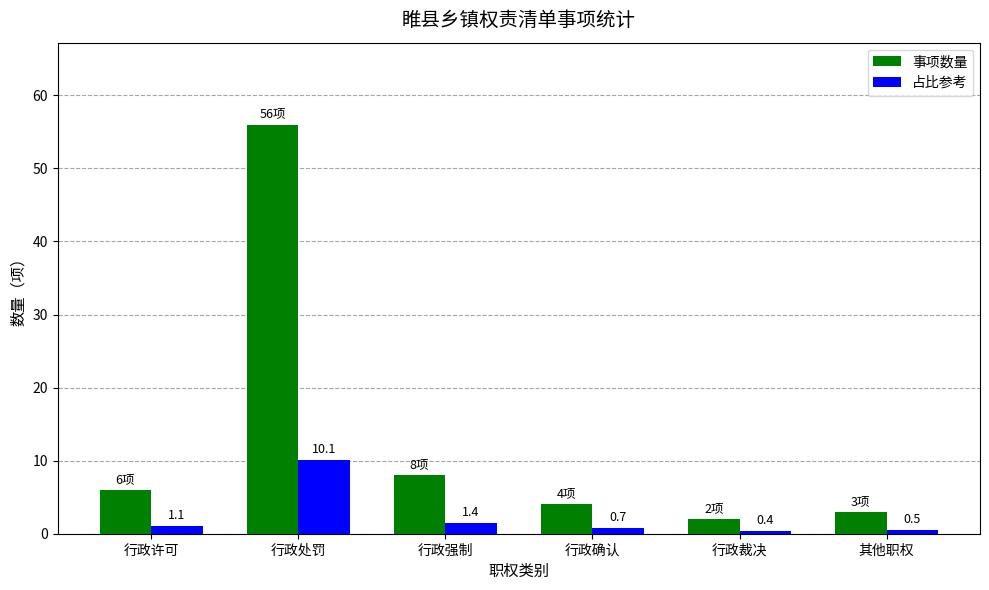

How many bars are there in each group?

2